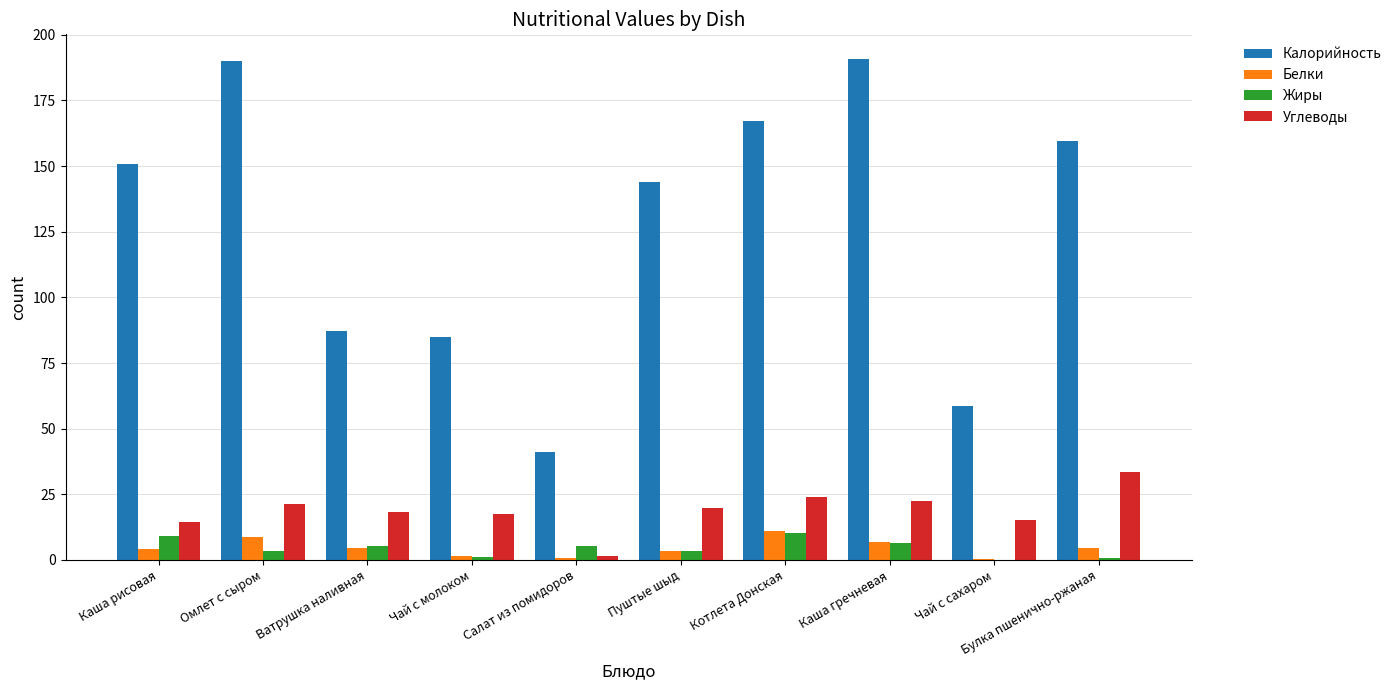

How many categories are shown in the chart?

10